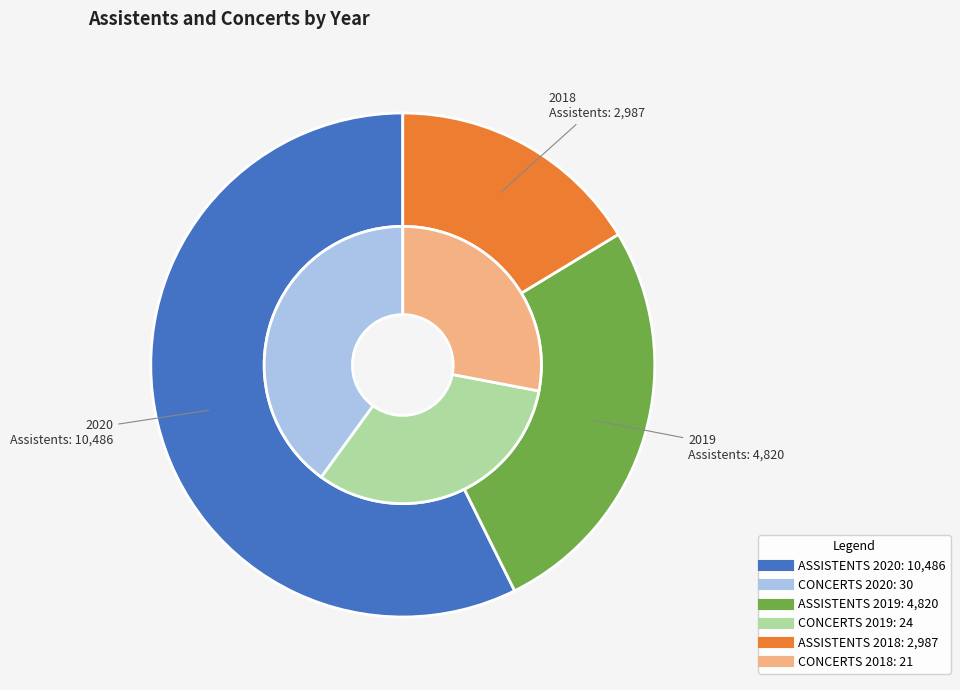

Which category accounts for the majority?

2020